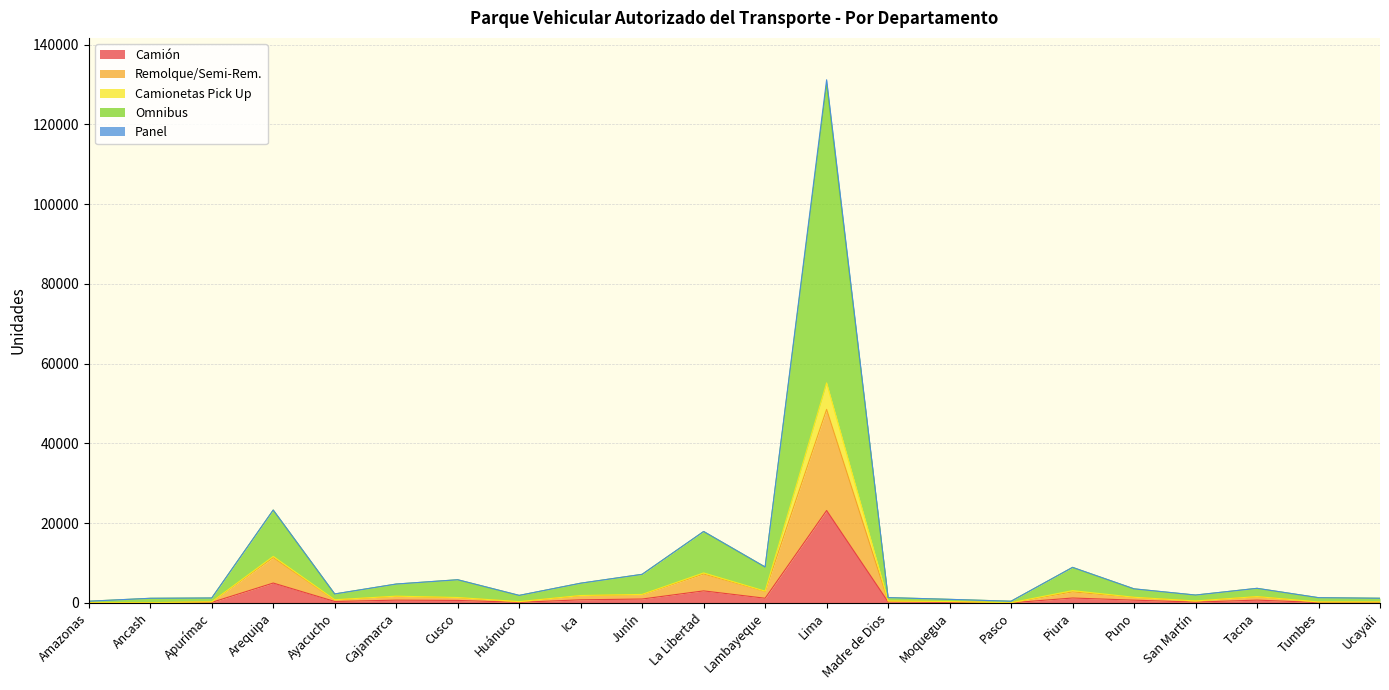

Is it true that Camión equals 23172 at Lima?

True